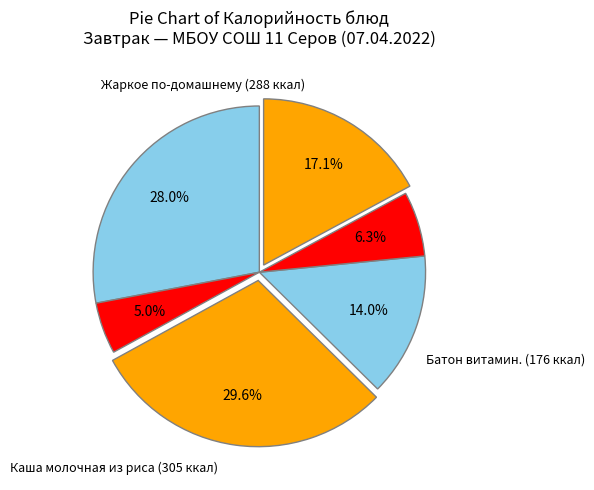

Is there a majority slice in this chart?

No